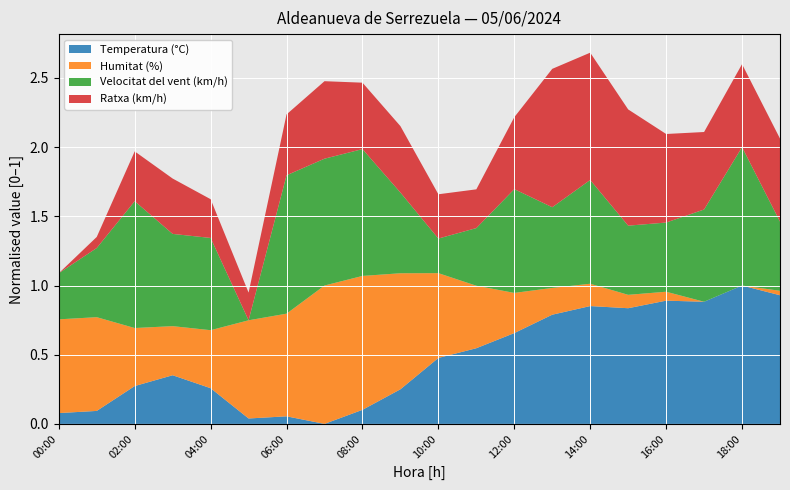

Reading left to right, what are all the values shown in this chart?

Temperatura (°C): 00:00=16.6	01:00=16.8	02:00=19.1	03:00=20.1	04:00=18.9	05:00=16.1	06:00=16.3	07:00=15.6	08:00=16.9	09:00=18.8	10:00=21.7	11:00=22.6	12:00=24.0	13:00=25.7	14:00=26.5	15:00=26.3	16:00=27.0	17:00=26.9	18:00=28.4	19:00=27.5
Humitat (%): 00:00=52.0	01:00=52.0	02:00=44.0	03:00=42.0	04:00=44.0	05:00=53.0	06:00=54.0	07:00=62.0	08:00=61.0	09:00=57.0	10:00=50.0	11:00=45.0	12:00=40.0	13:00=37.0	14:00=36.0	15:00=34.0	16:00=33.0	17:00=31.0	18:00=31.0	19:00=32.0
Velocitat del vent (km/h): 00:00=7.0	01:00=9.0	02:00=14.0	03:00=11.0	04:00=11.0	05:00=3.0	06:00=15.0	07:00=14.0	08:00=14.0	09:00=10.0	10:00=6.0	11:00=8.0	12:00=12.0	13:00=10.0	14:00=12.0	15:00=9.0	16:00=9.0	17:00=11.0	18:00=15.0	19:00=9.0
Ratxa (km/h): 00:00=8.0	01:00=10.0	02:00=17.0	03:00=18.0	04:00=15.0	05:00=13.0	06:00=19.0	07:00=22.0	08:00=20.0	09:00=20.0	10:00=16.0	11:00=15.0	12:00=21.0	13:00=33.0	14:00=31.0	15:00=29.0	16:00=24.0	17:00=22.0	18:00=23.0	19:00=23.0